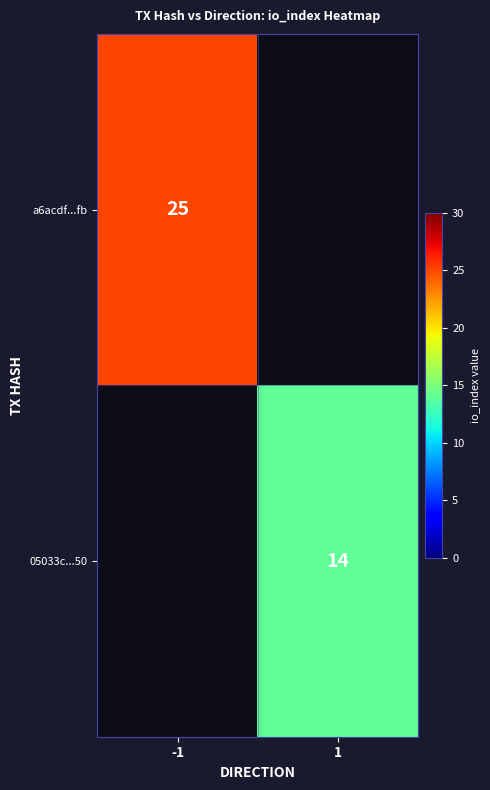

Is it true that a6acdf...fb equals 41 at -1?

False